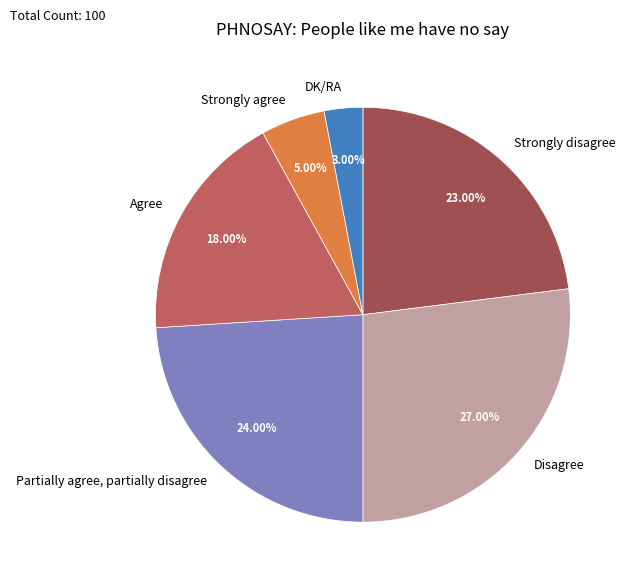

What percentage is the Strongly agree slice, to the nearest percent?

5%